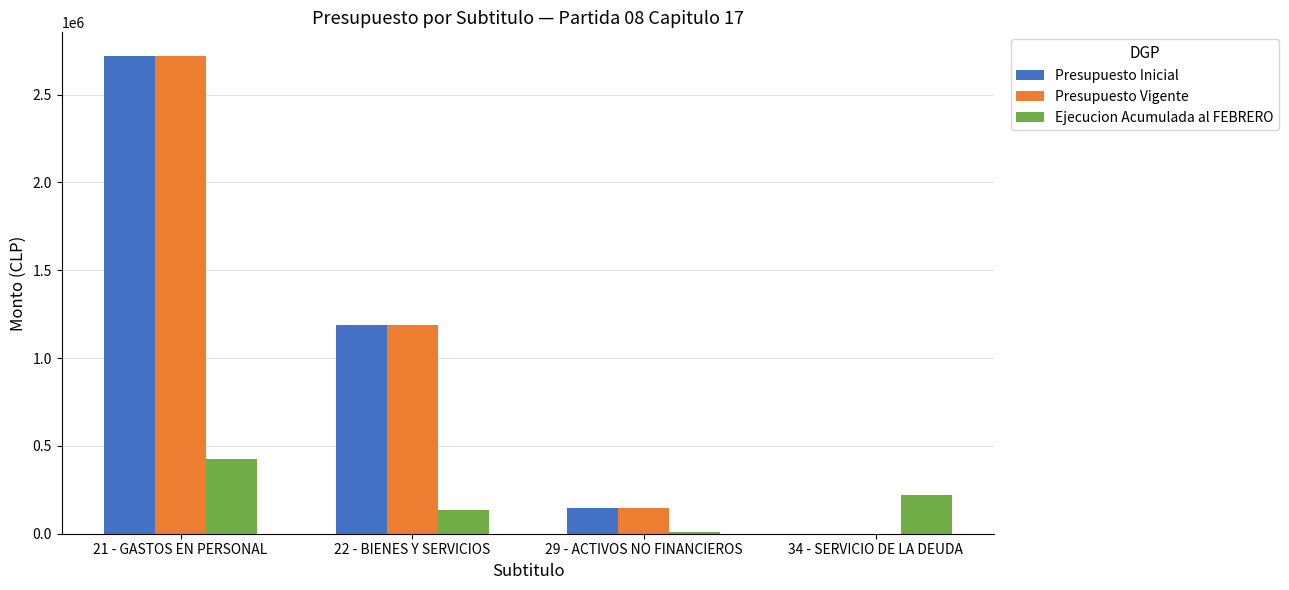

Count the number of data series in this chart.

3